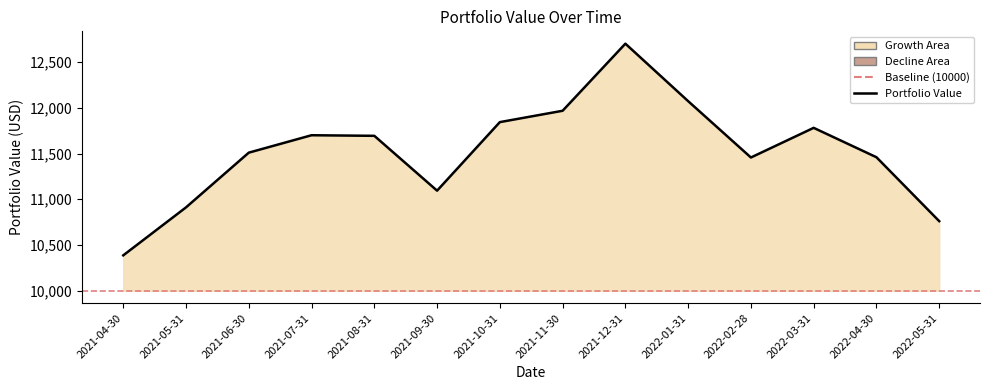

What is the difference between the values at 2021-08-31 and 2021-11-30?

273.9